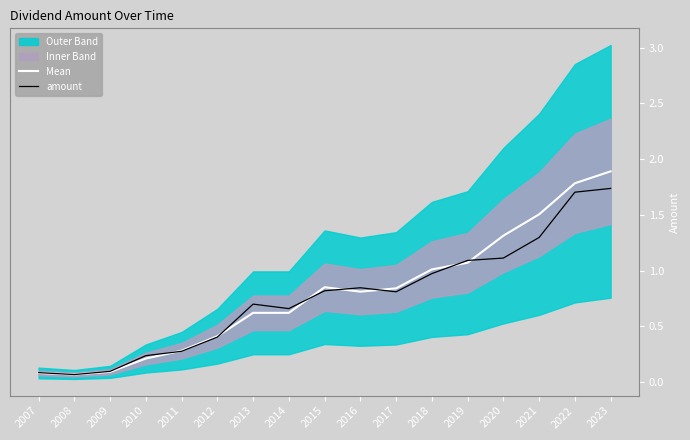

Reading left to right, extract all data points from this chart.

Mean: 0.1	0.1	0.1	0.2	0.3	0.4	0.6	0.6	0.8	0.8	0.8	1.0	1.1	1.3	1.5	1.8	1.9
amount: 0.1	0.1	0.1	0.2	0.3	0.4	0.7	0.7	0.8	0.8	0.8	1.0	1.1	1.1	1.3	1.7	1.7